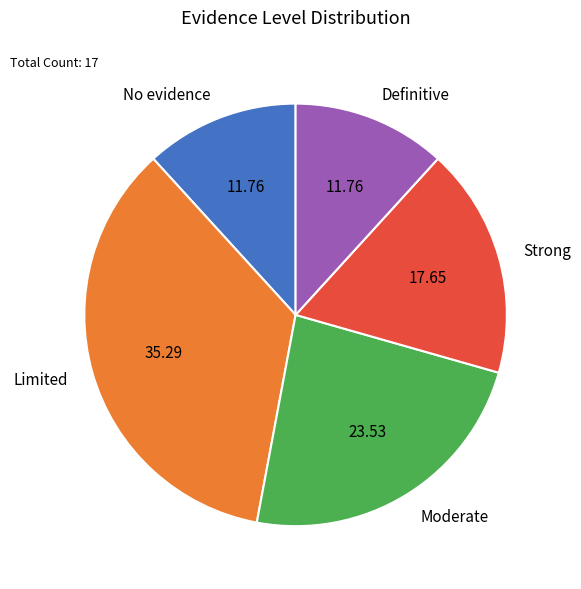

Count the number of slices in the pie.

5